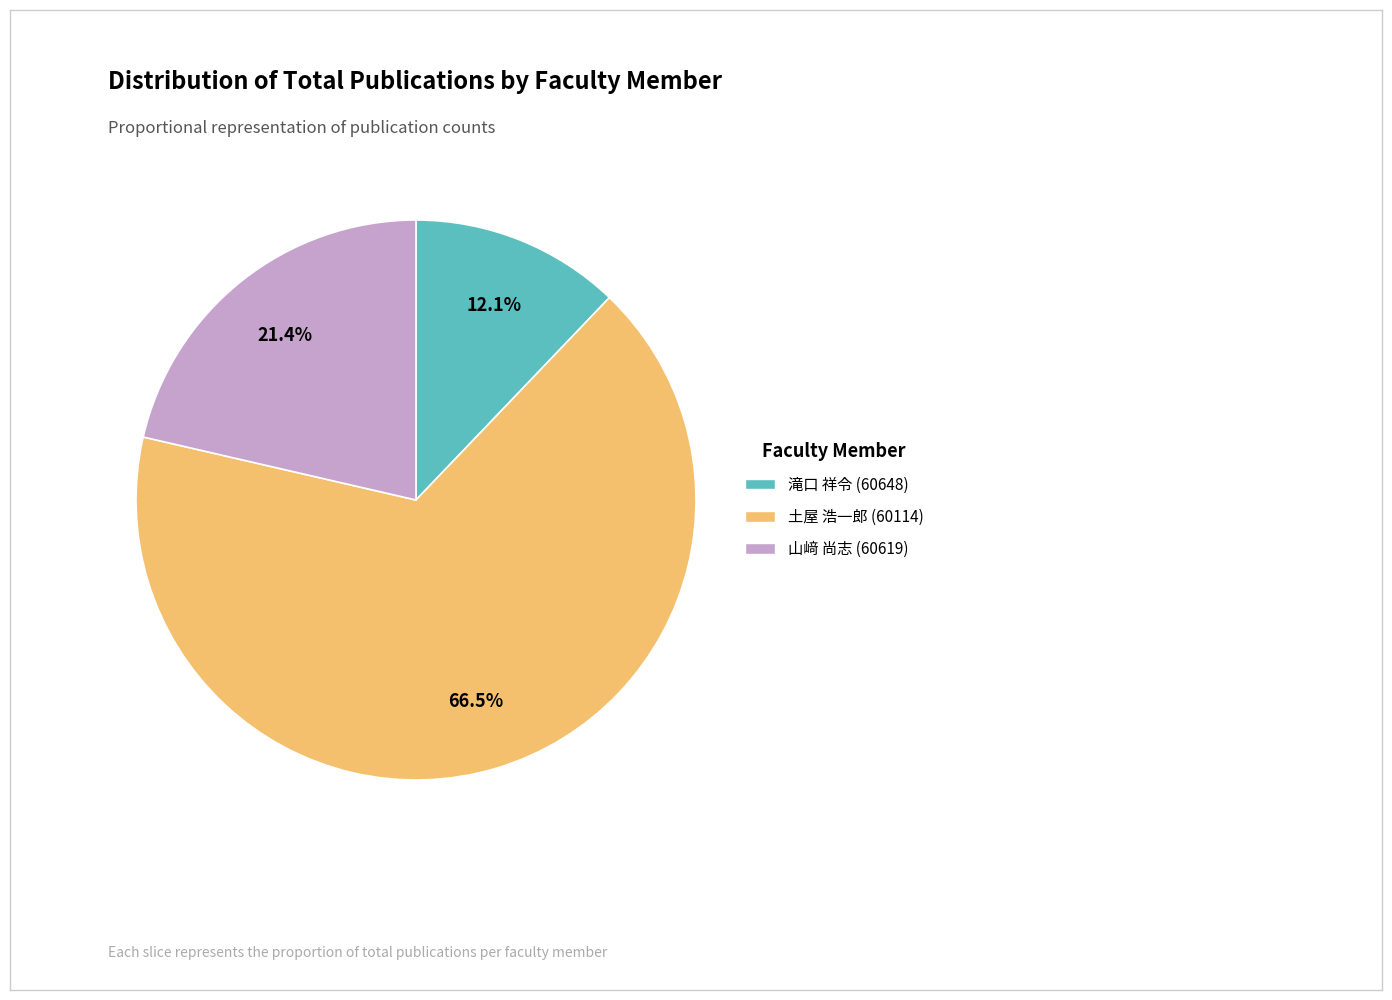

Is 土屋 浩一郎 (60114) the majority of the pie?

Yes